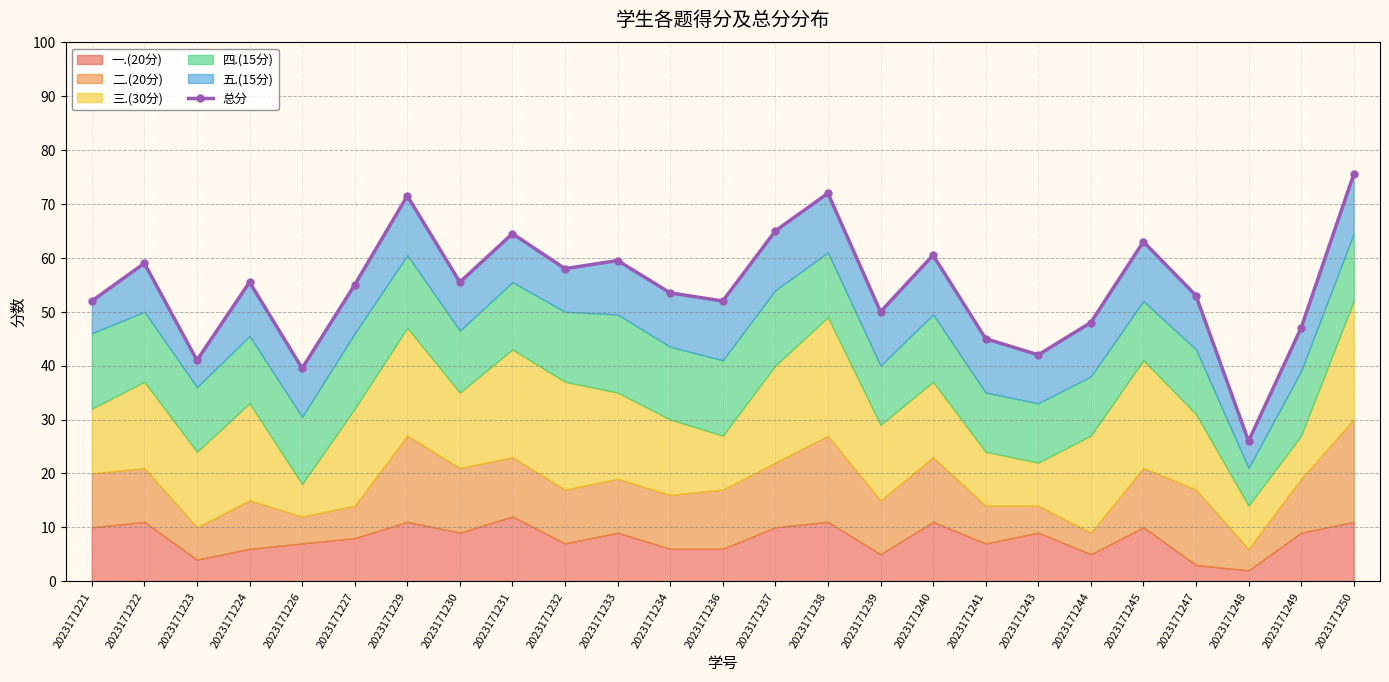

Between 2023171233 and 2023171227, which is larger?

2023171233